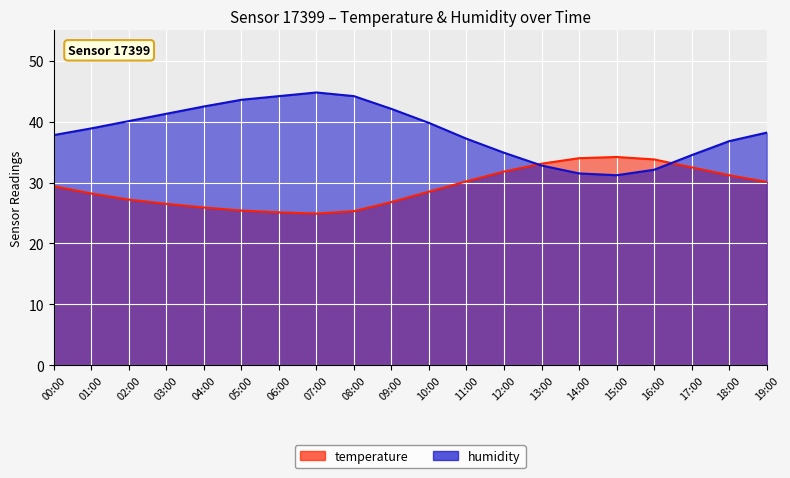

After their last crossing, which series has the higher values: humidity or temperature?

humidity